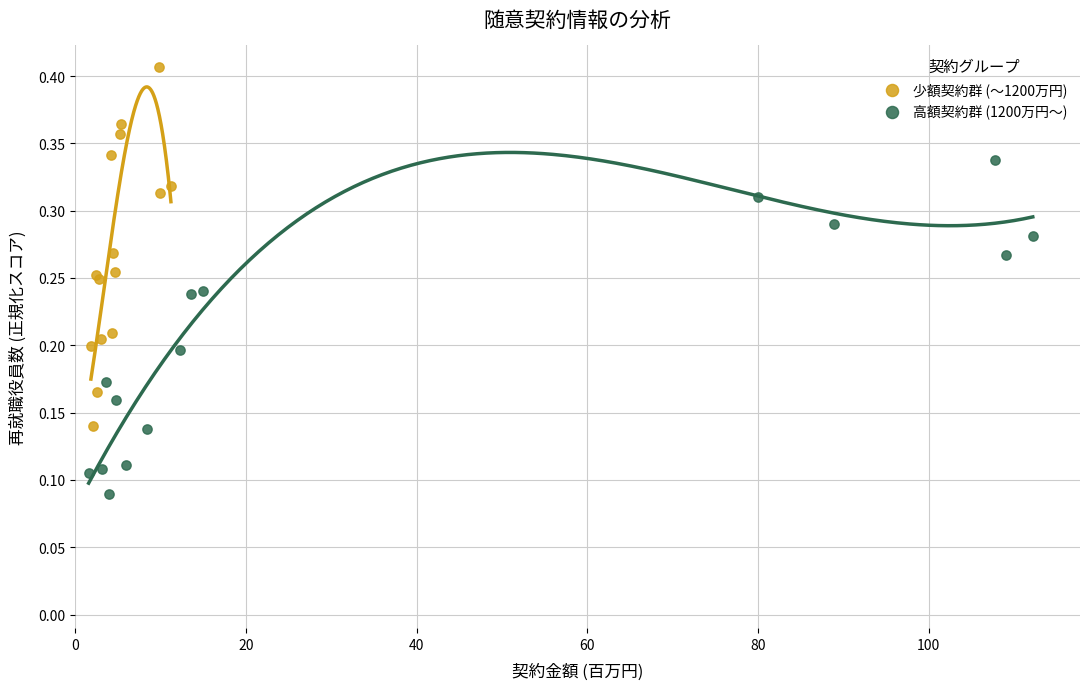

Which series reaches the maximum Y coordinate?

少額契約群 (～1200万円)